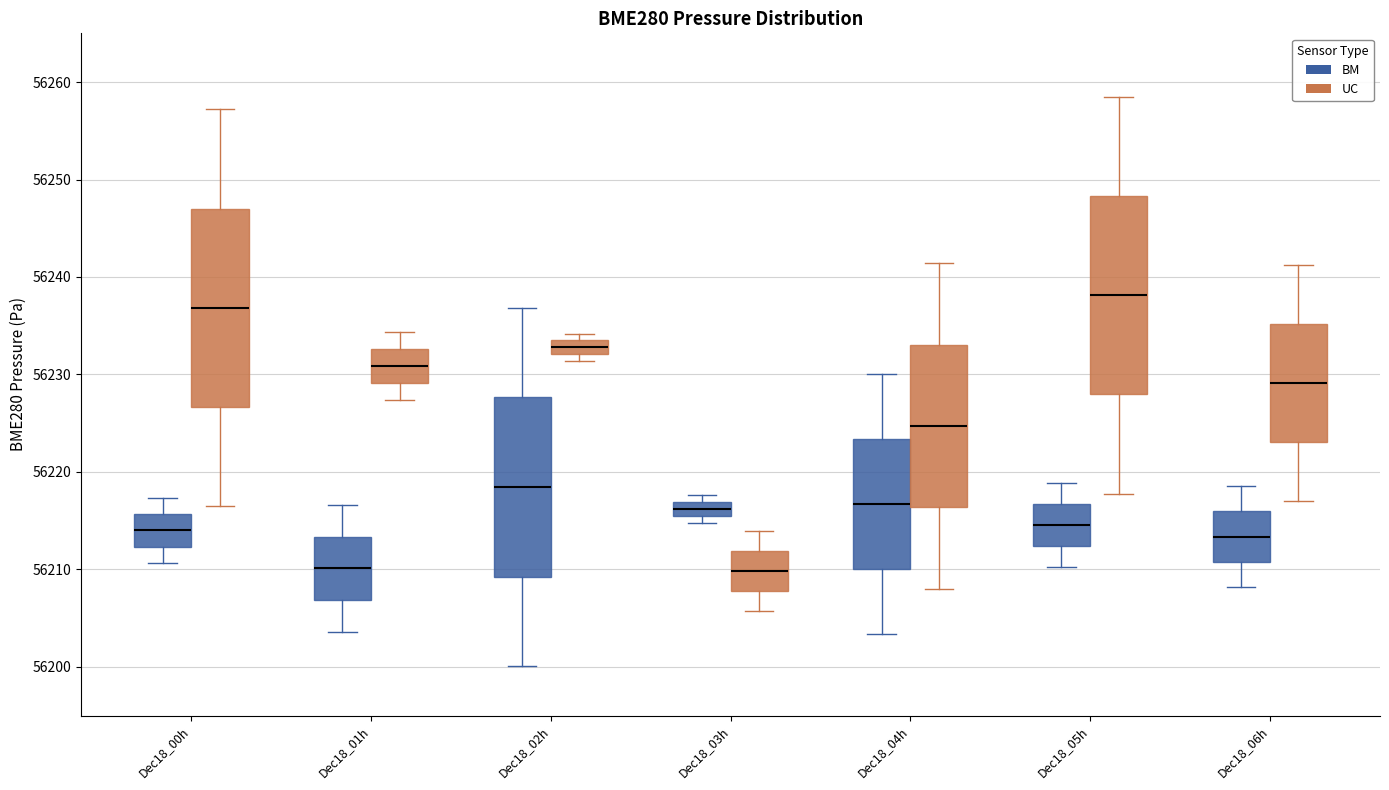

Which box has the highest median line?

Dec18_05h (UC)